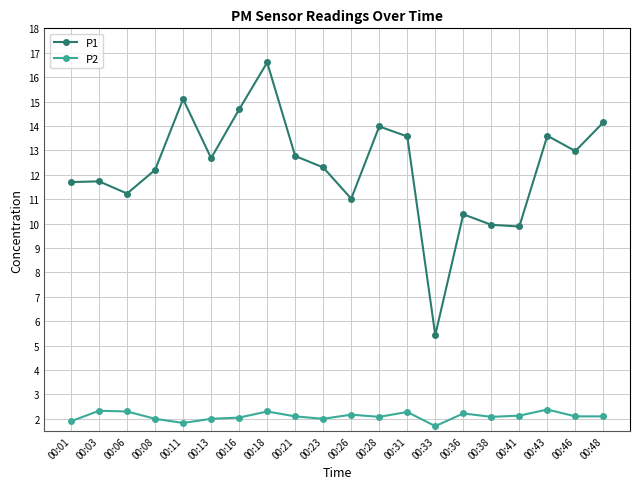

True or false: P1 and P2 cross at least once.

False